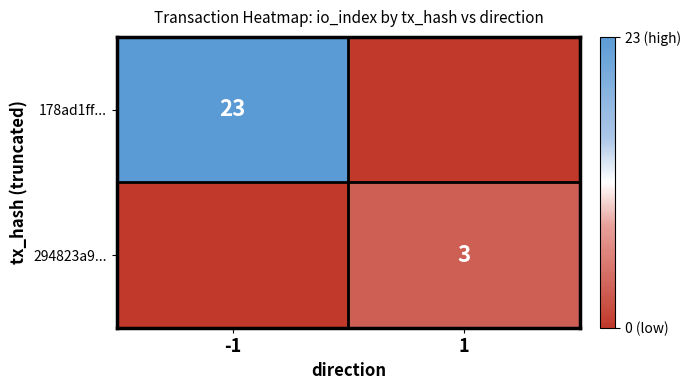

Is it true that 294823a9... equals 5 at 1?

False